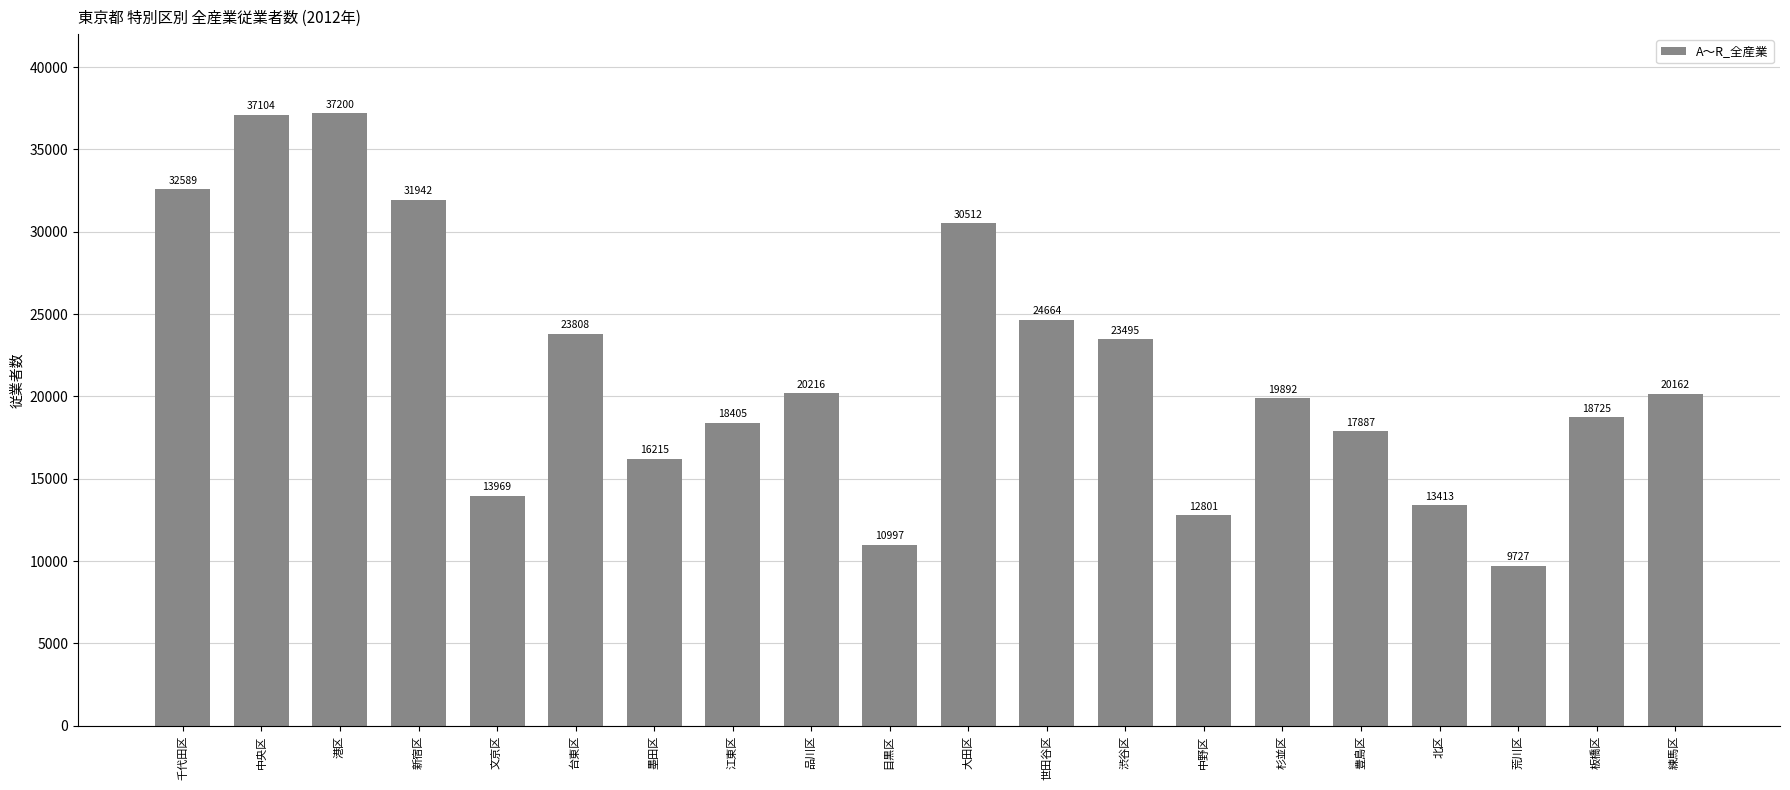

Reading right to left, list all the values displayed in this chart.

20162	18725	9727	13413	17887	19892	12801	23495	24664	30512	10997	20216	18405	16215	23808	13969	31942	37200	37104	32589